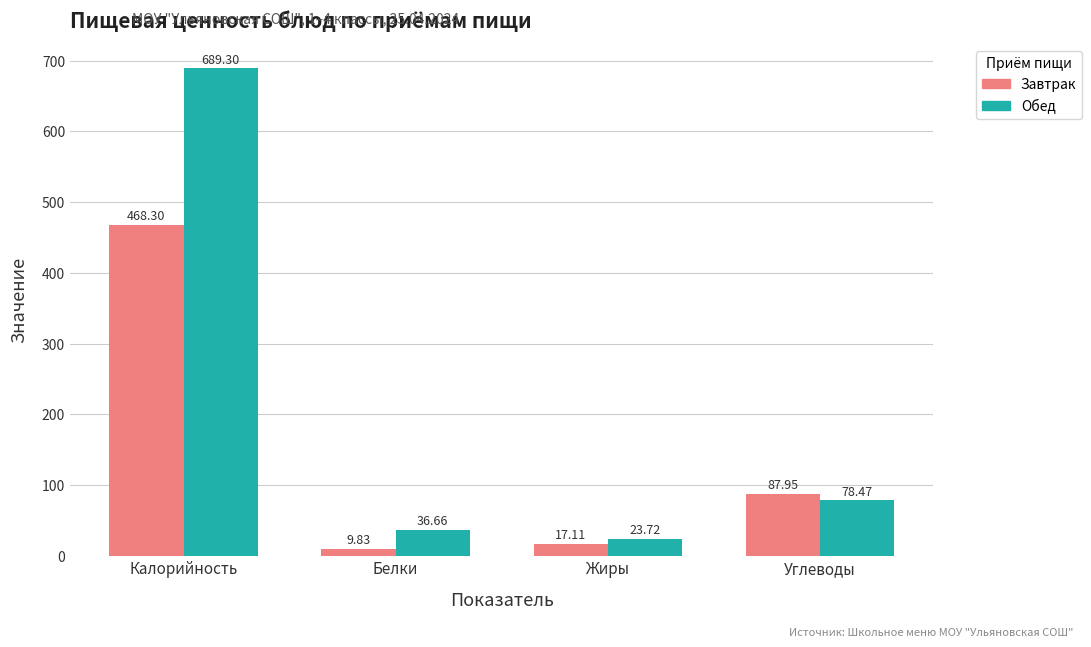

At which label does Завтрак first exceed 87?

Калорийность